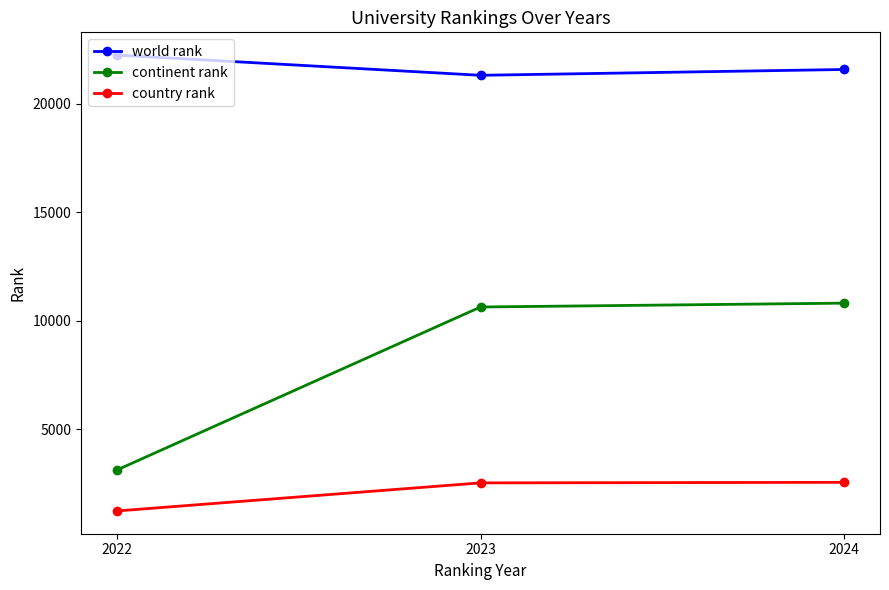

What is the difference between the maximum and minimum values in the country rank series?

1318